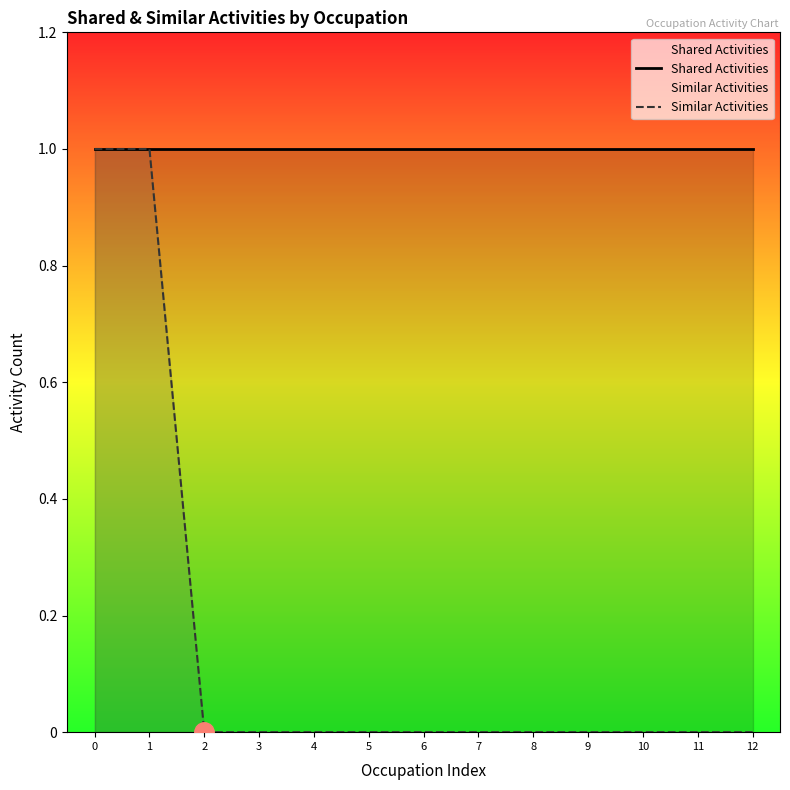

Reading right to left, extract all data points from this chart.

Shared Activities: 12=1	11=1	10=1	9=1	8=1	7=1	6=1	5=1	4=1	3=1	2=1	1=1	0=1
Similar Activities: 12=0	11=0	10=0	9=0	8=0	7=0	6=0	5=0	4=0	3=0	2=0	1=1	0=1